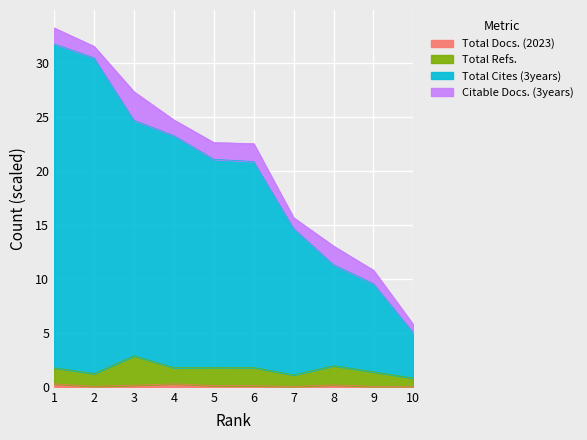

How many lines are shown in the chart?

4